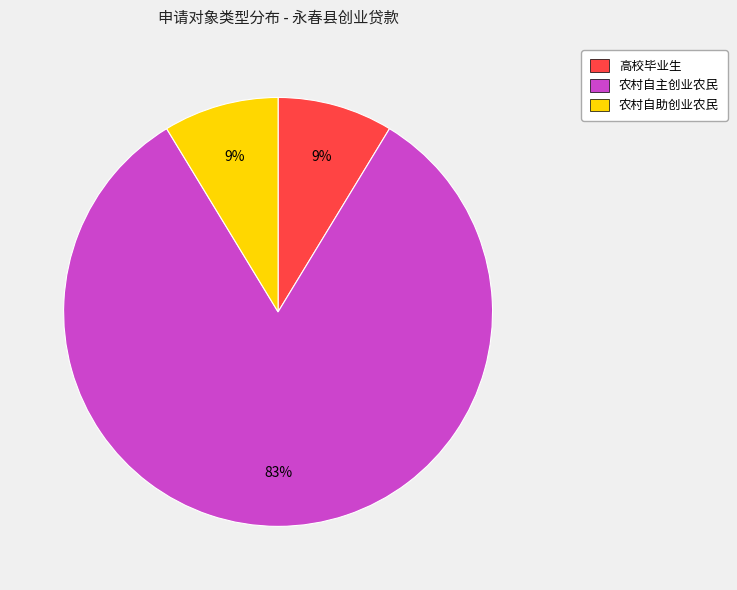

Between 农村自主创业农民 and 高校毕业生, which is larger?

农村自主创业农民